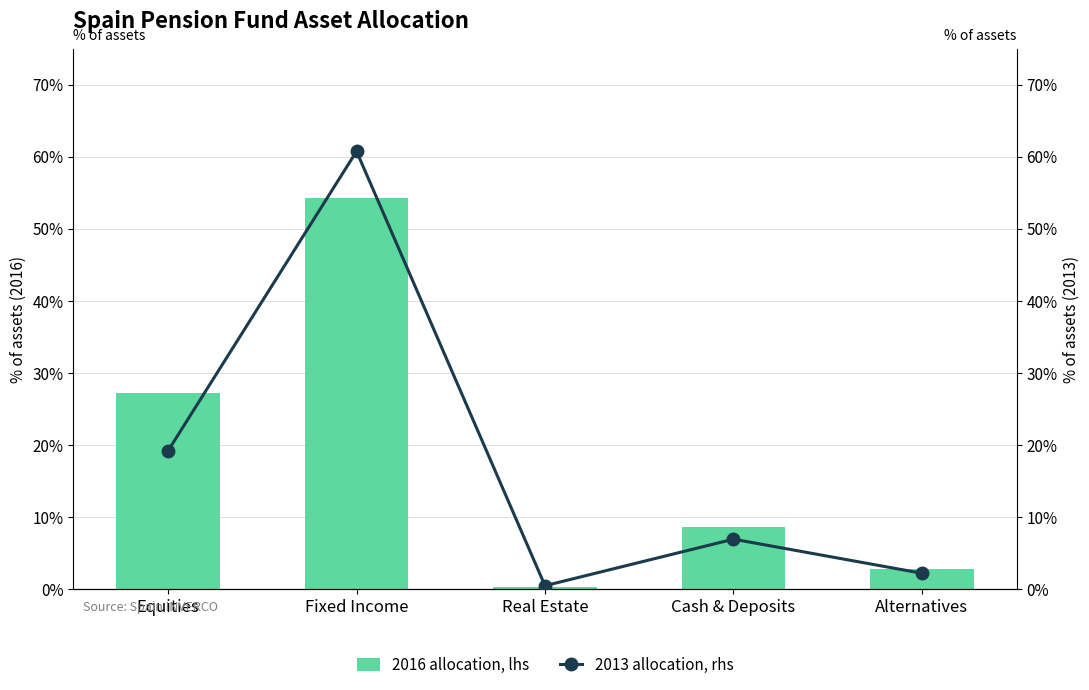

What is the difference between the second highest and minimum values in the 2016 allocation, lhs series?

0.3